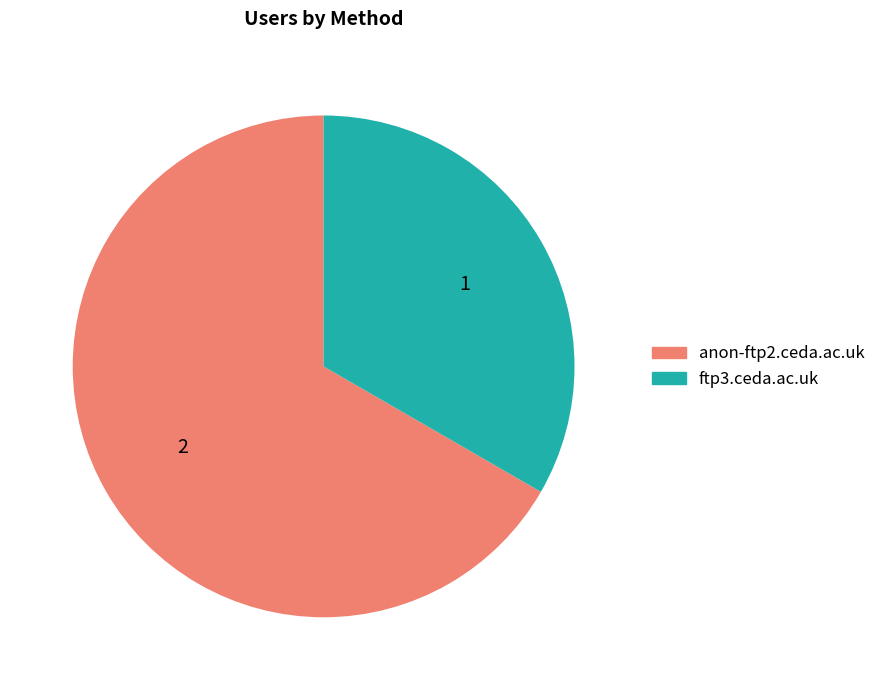

Is the sum of anon-ftp2.ceda.ac.uk and ftp3.ceda.ac.uk greater than half?

Yes